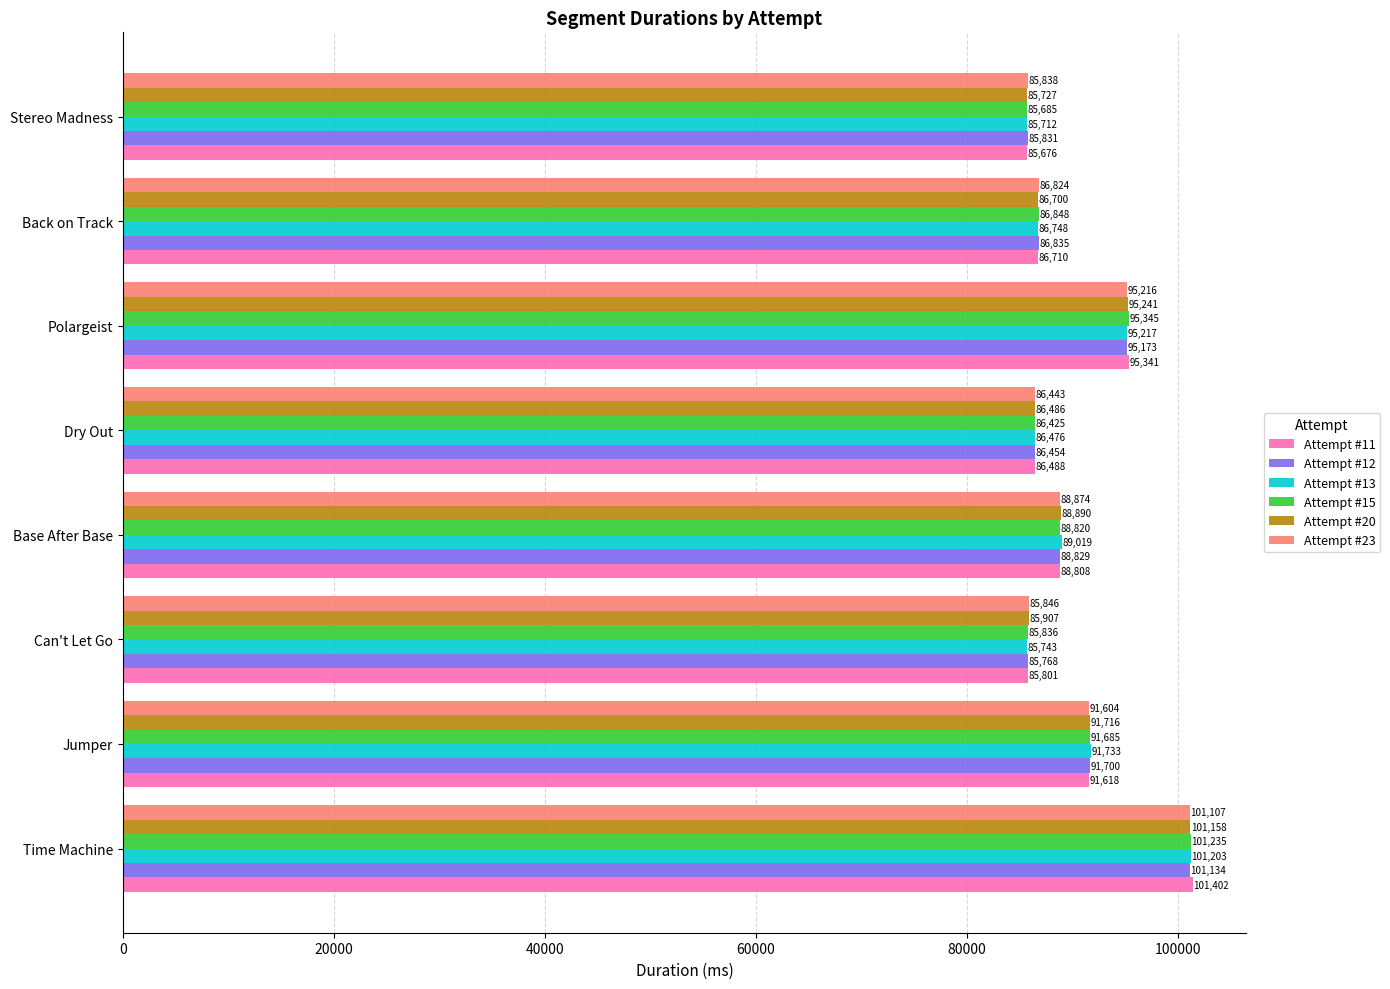

What is the approximate value of Attempt #11 at Dry Out, to the nearest 10?

86490